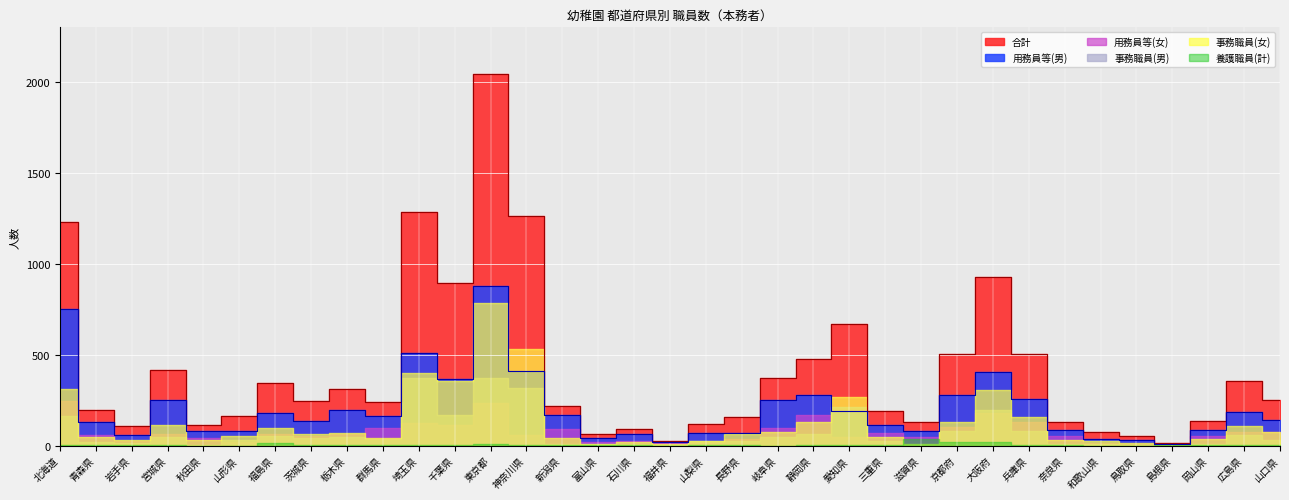

What is the difference between the 事務職員(男) values at 鳥取県 and 石川県?

2